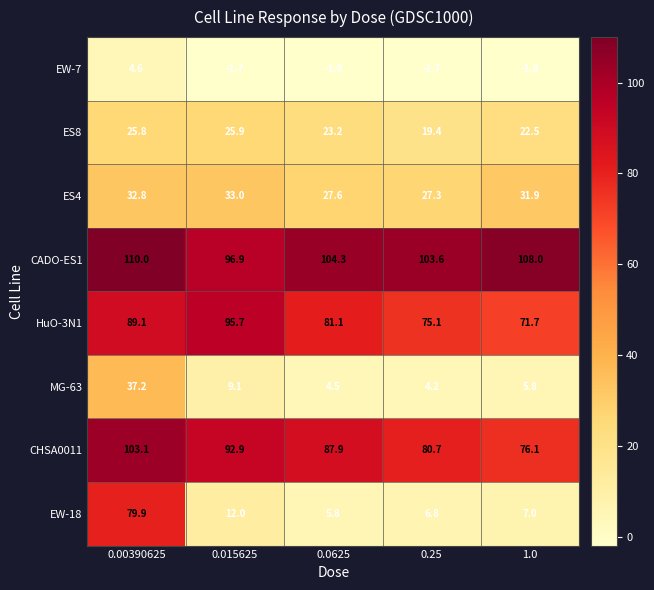

What is the difference between the second highest and minimum values in the ES4 series?

5.5